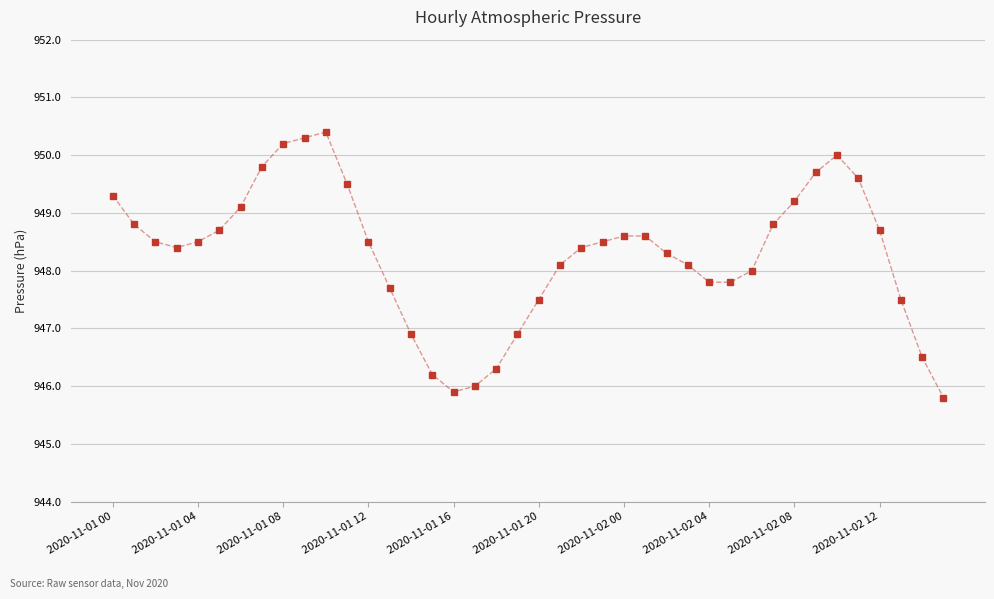

What is the value of the 15th point from the left?

946.9